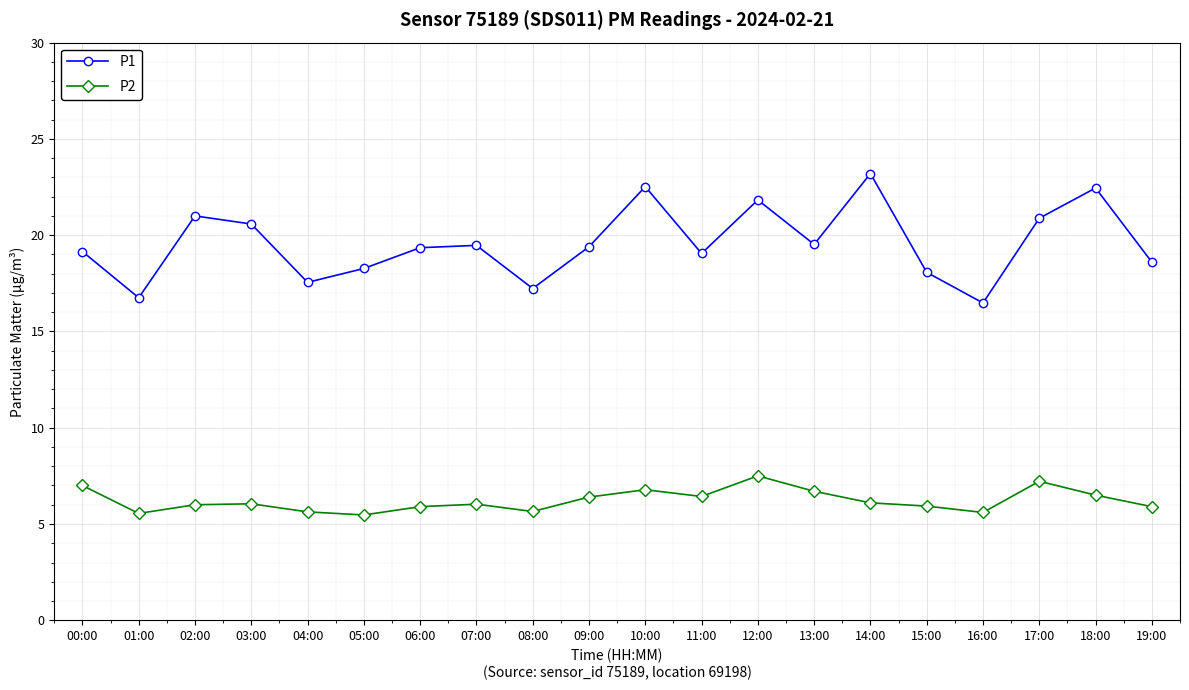

Which series has the largest total across all categories?

P1